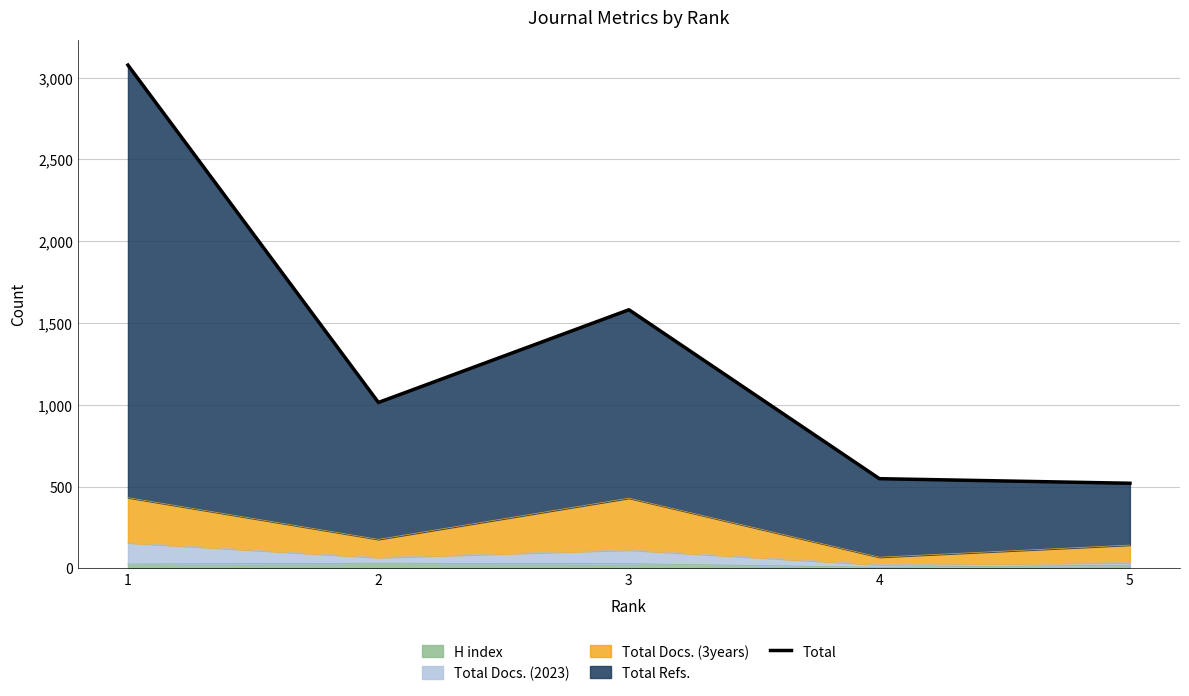

Which has a higher value, 4 or 2?

2